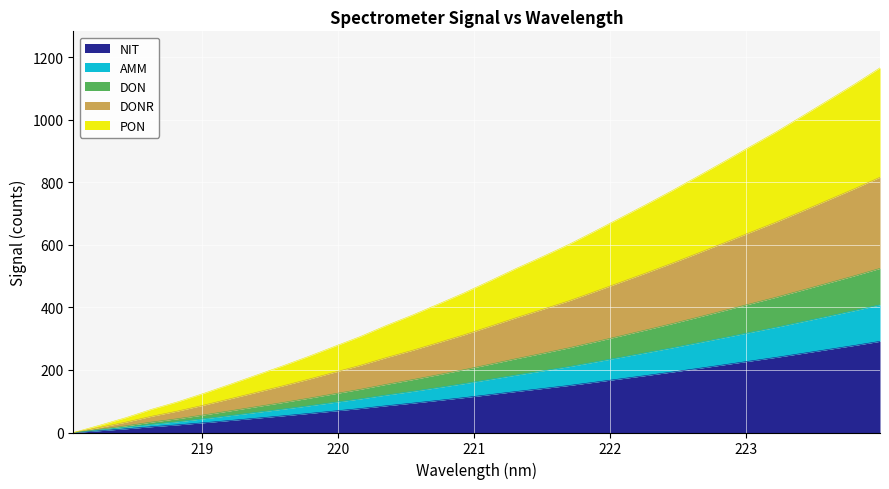

What is the value of the 24th point from the left?

193.4